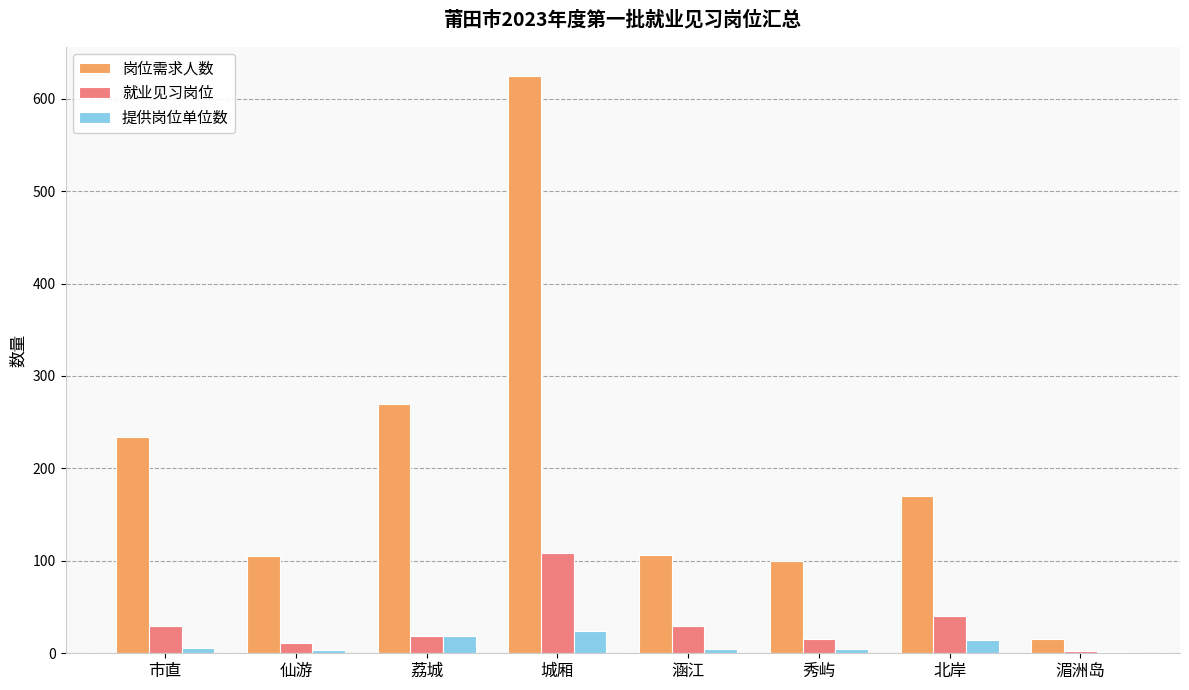

Are the bars horizontal?

No